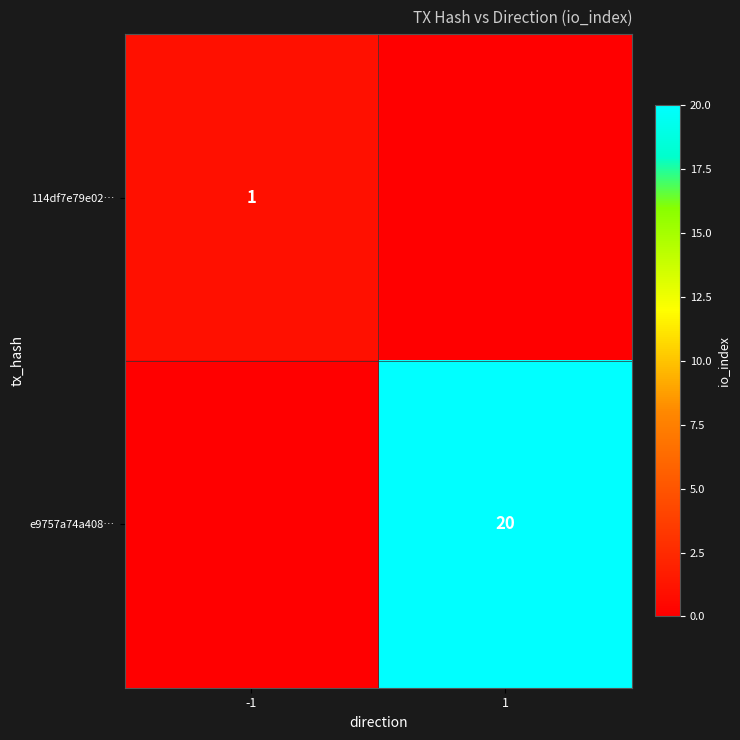

The value of 114df7e79e02… at -1 is 0. True or false?

False